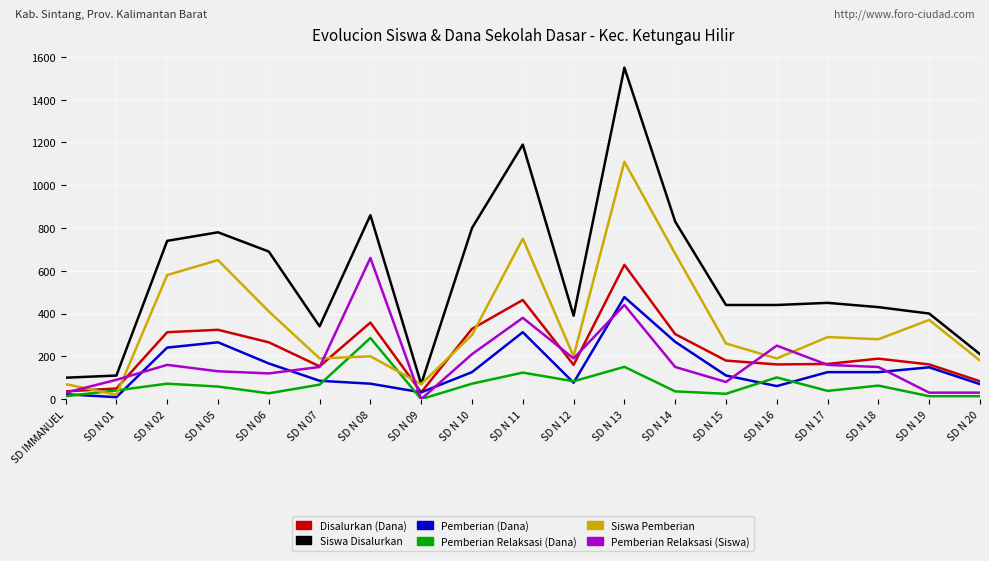

True or false: Siswa Disalurkan and Pemberian (Dana) cross at least once.

False